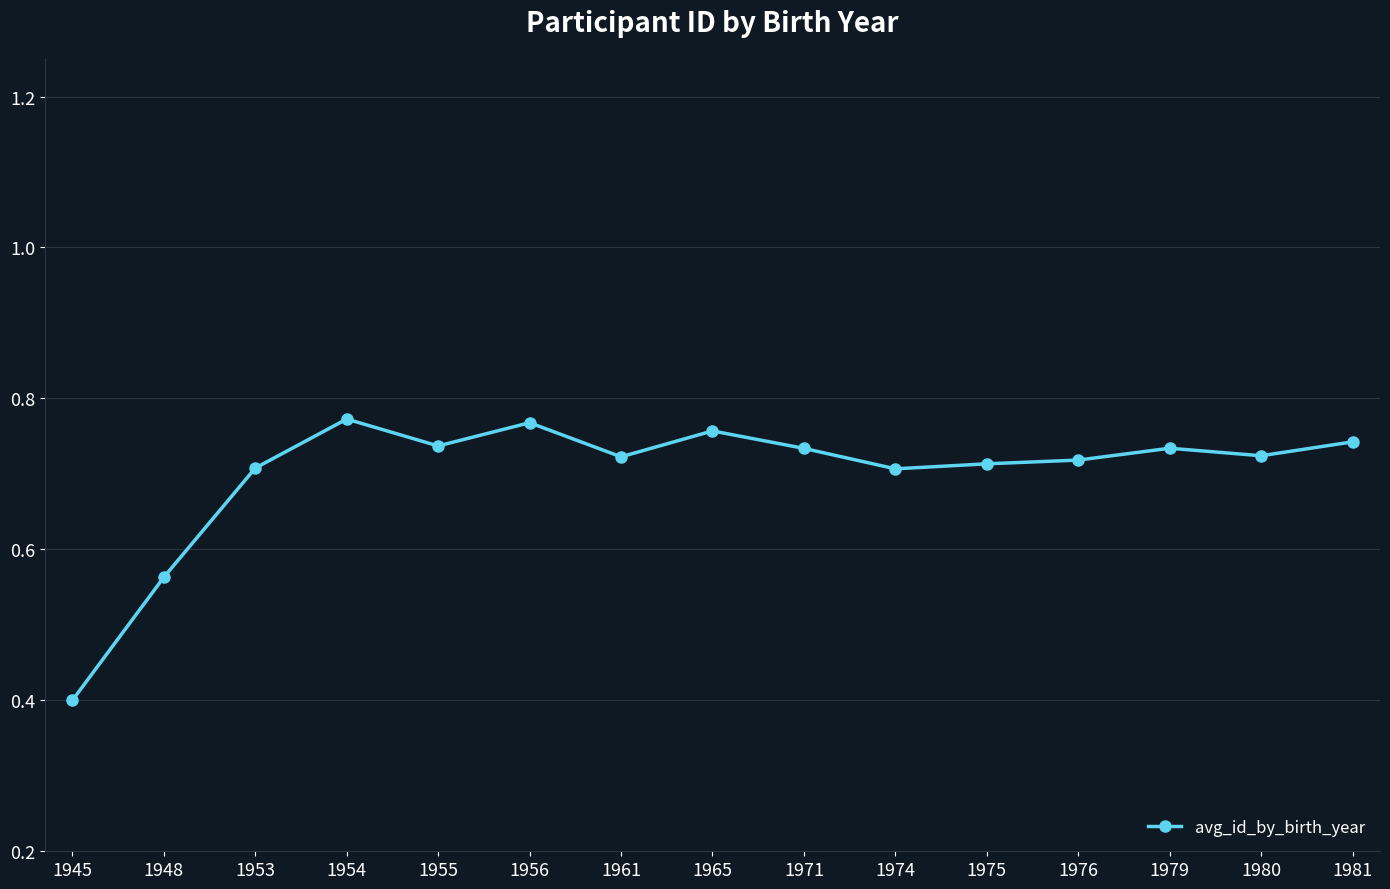

Which category has the lowest value across all series?

1945